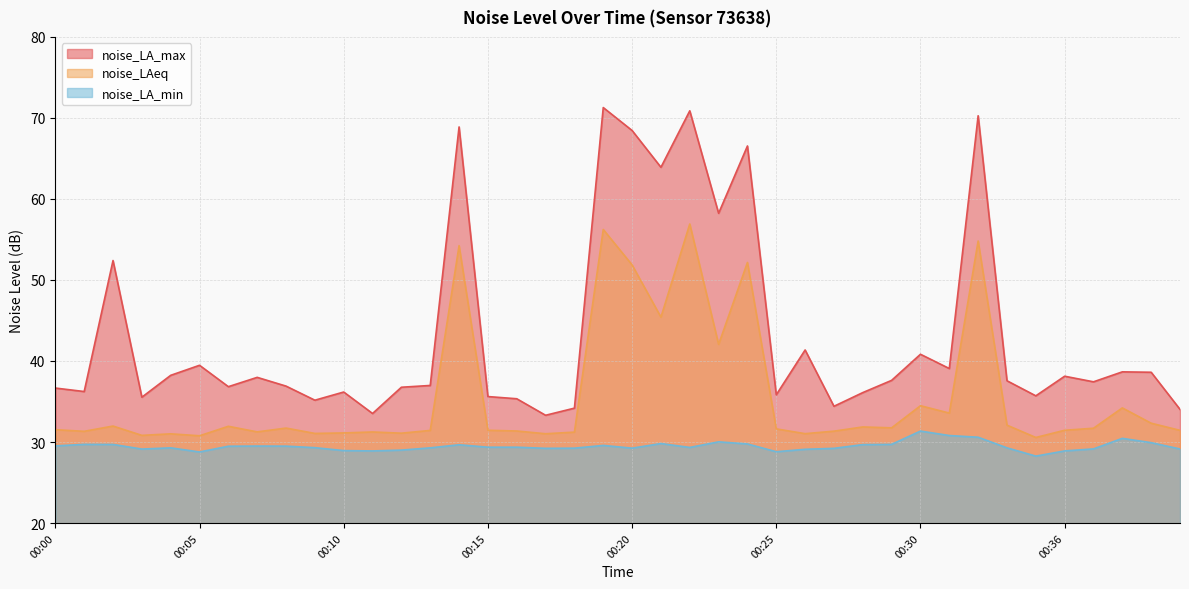

What is the difference between the highest and lowest values at 00:19?

41.7